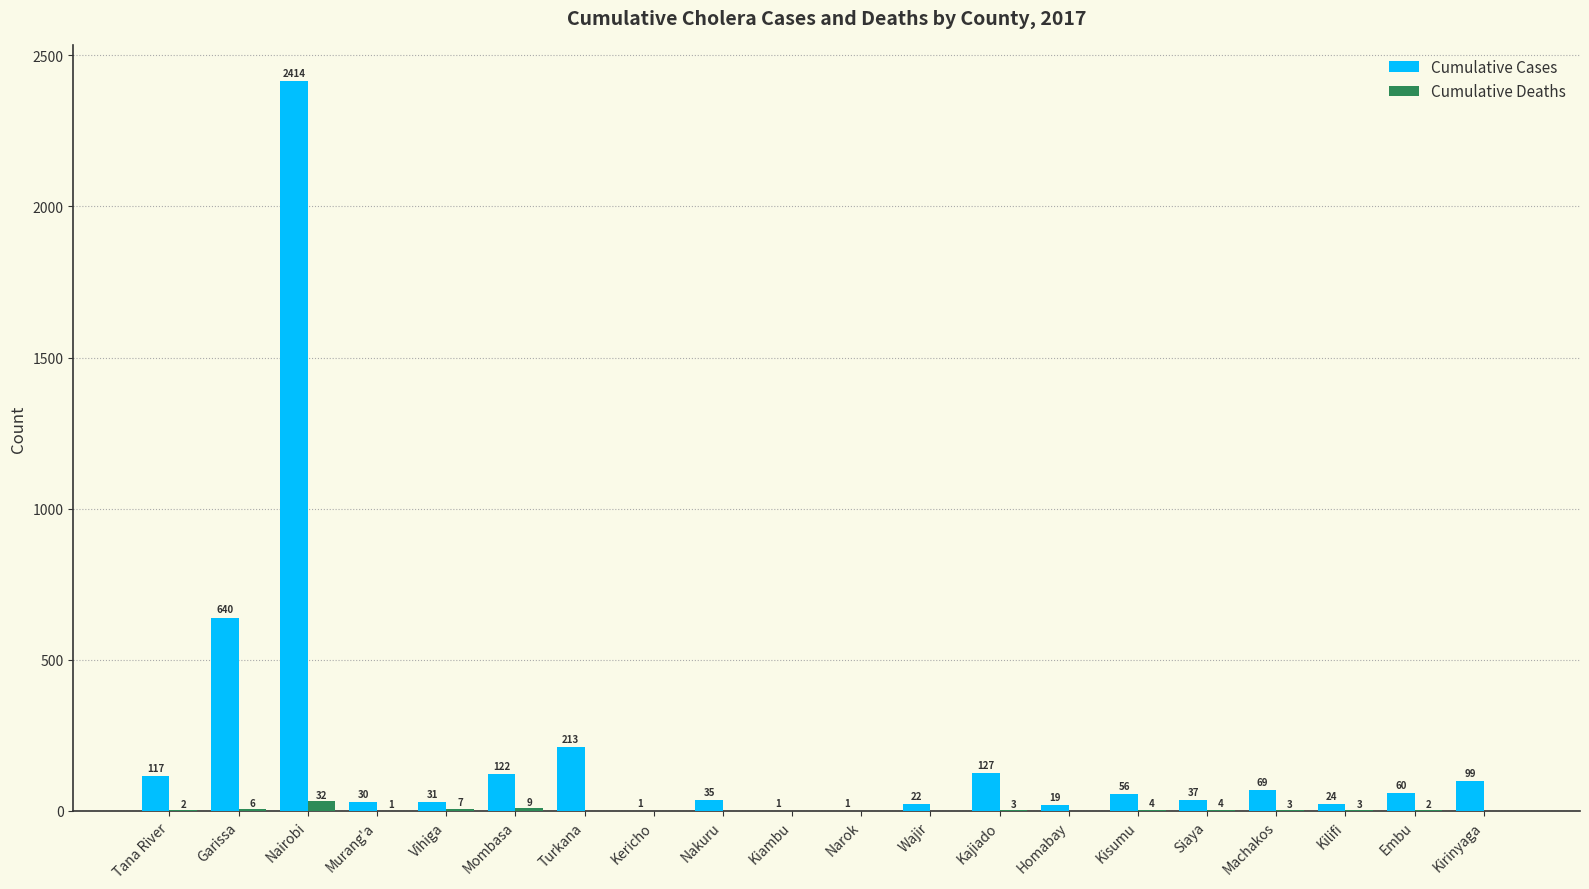

What is the highest value of the Cumulative Cases series?

2414